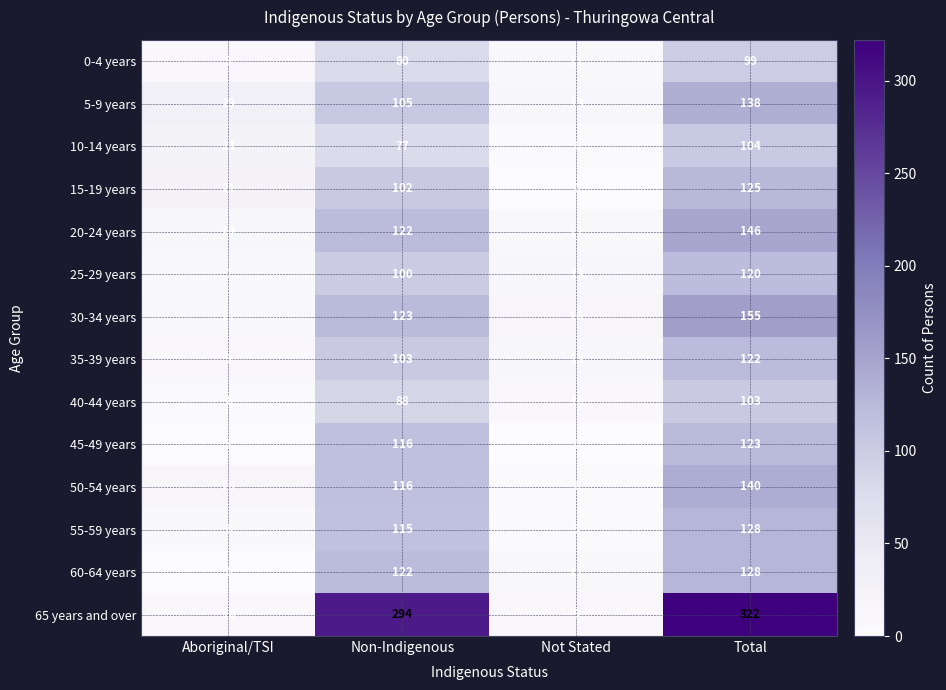

The value of 50-54 years at Aboriginal/TSI is 16. True or false?

True